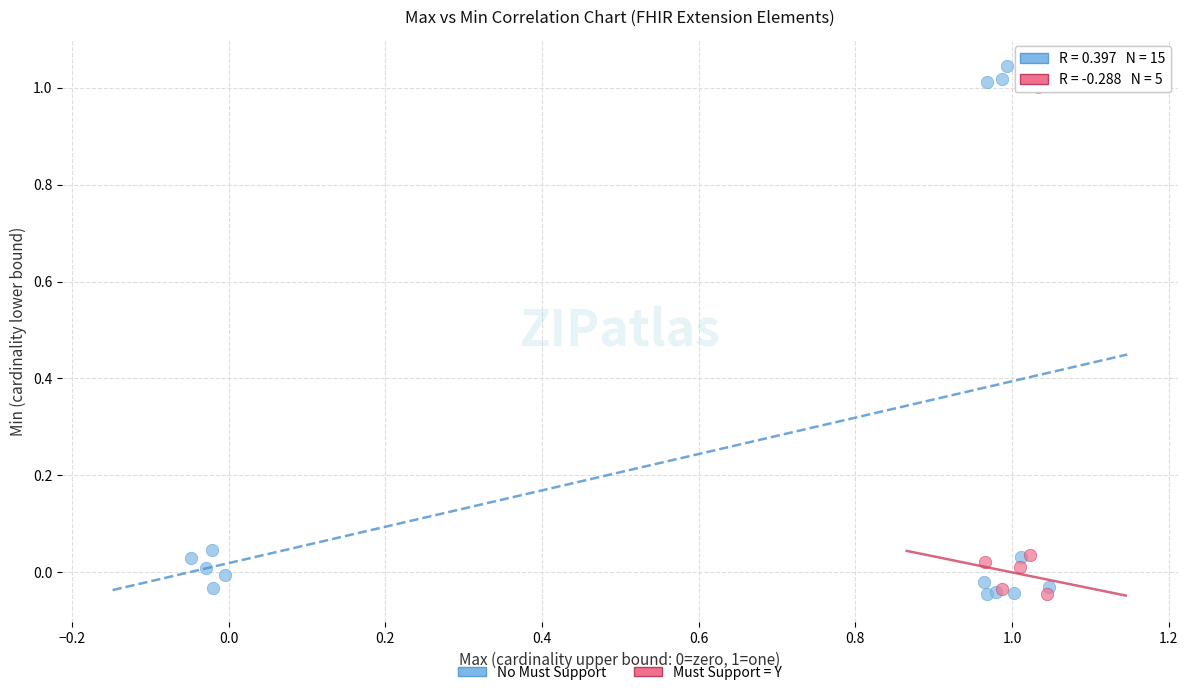

Which series has the widest spread of Y values?

No Must Support